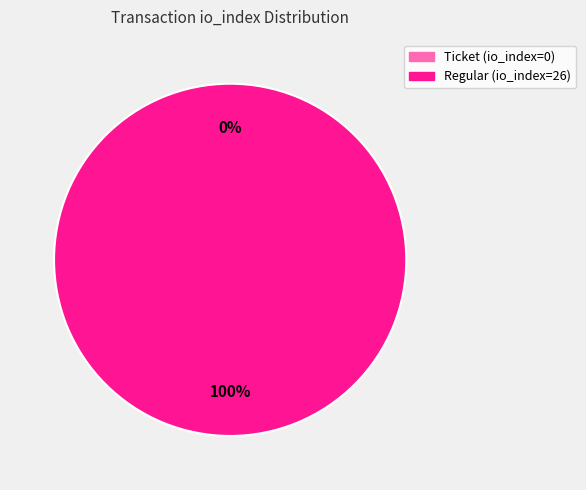

What percentage is NOT represented by Ticket (io_index=0)?

100.0%